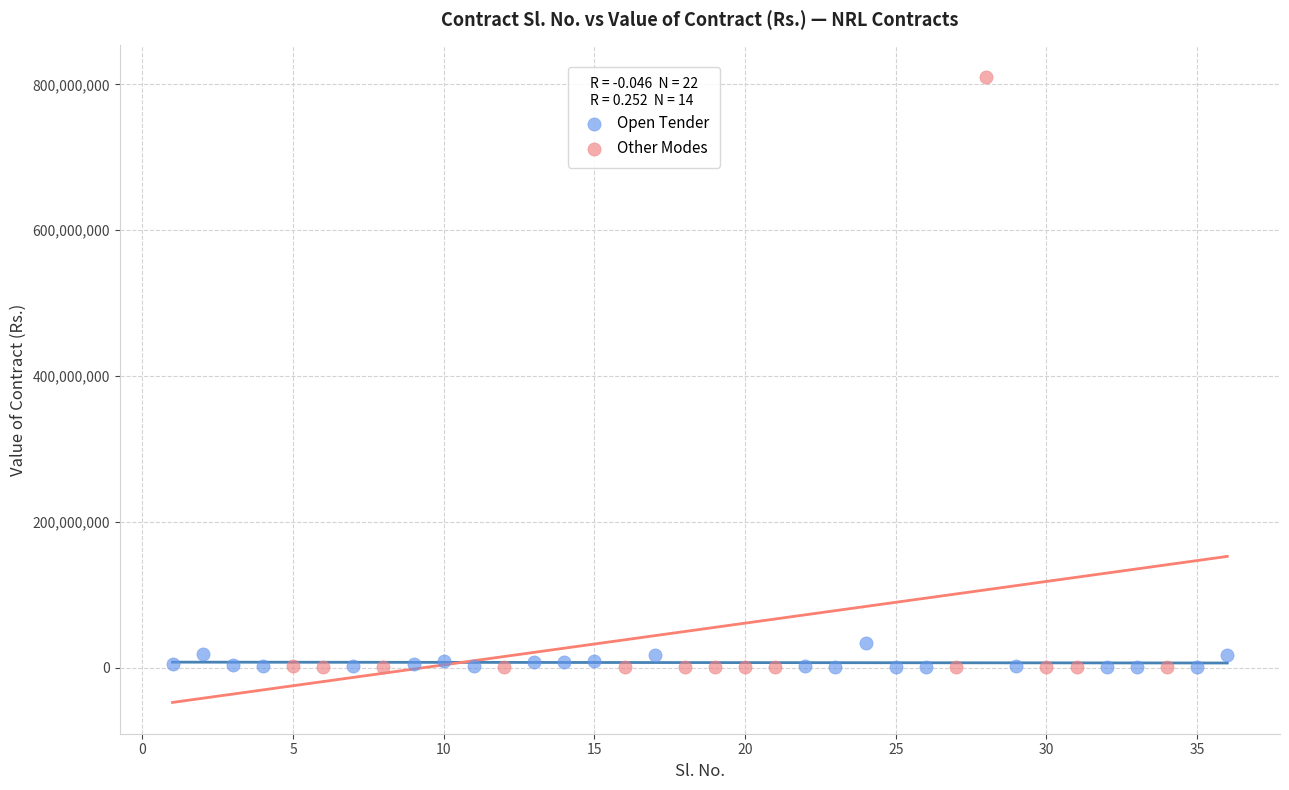

Which series contains the highest Y value?

Other Modes